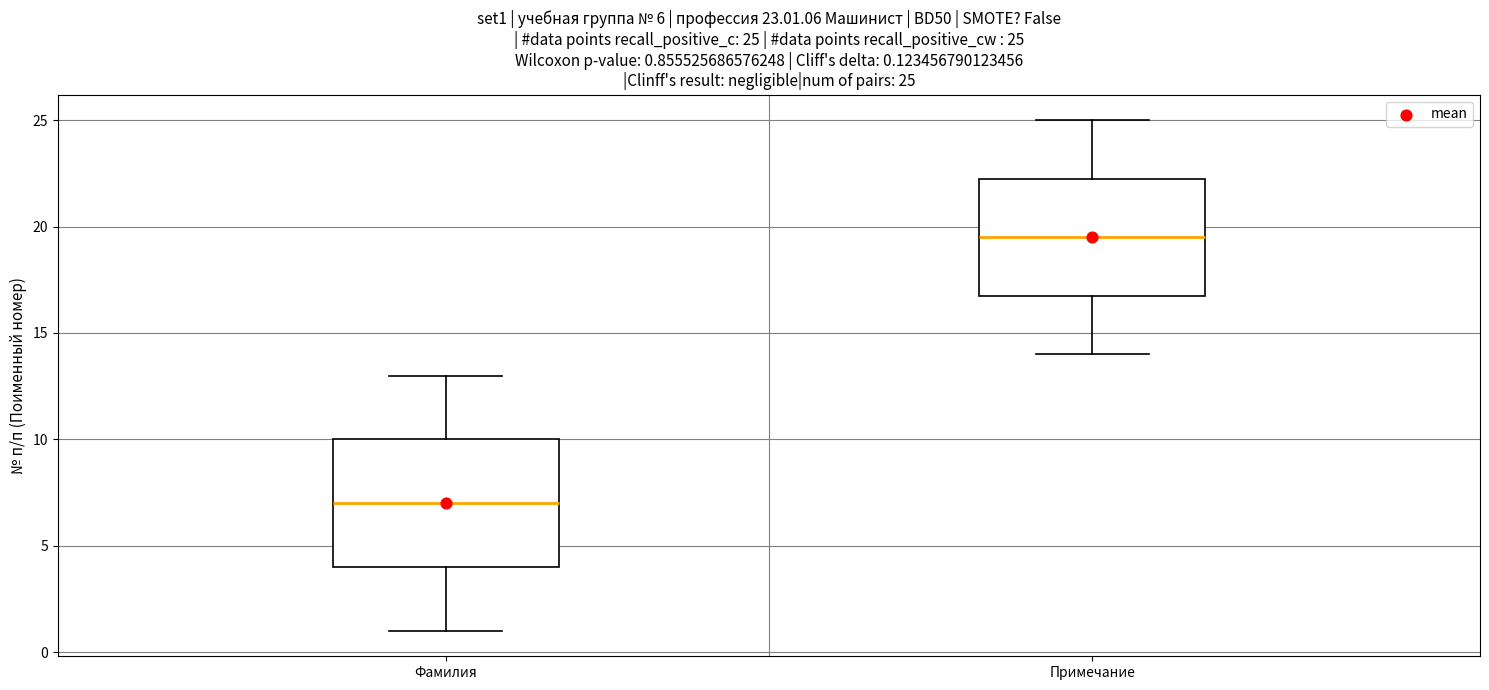

Which box's median line is the highest?

Примечание